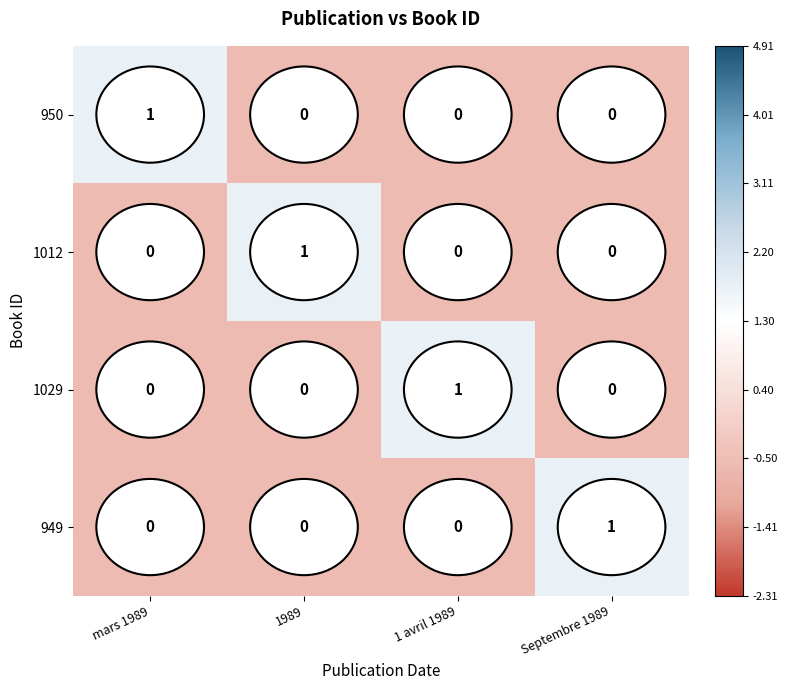

At how many categories does at least one series exceed 0?

4